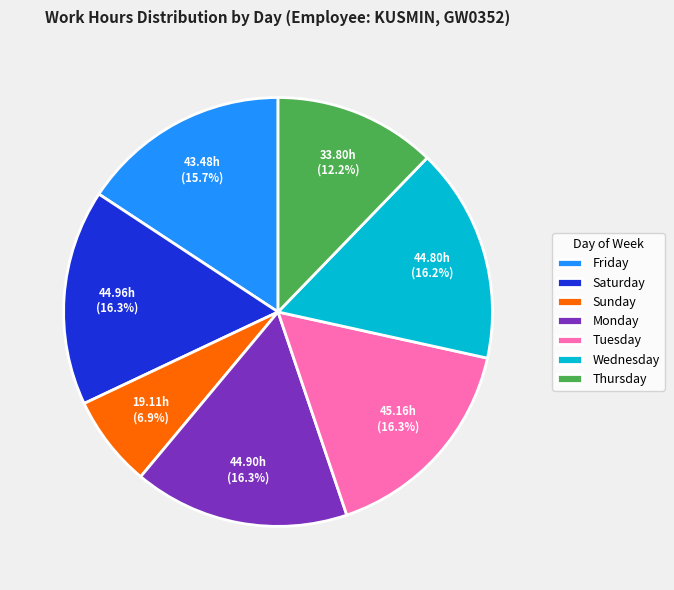

Between Friday and Monday, which is larger?

Monday